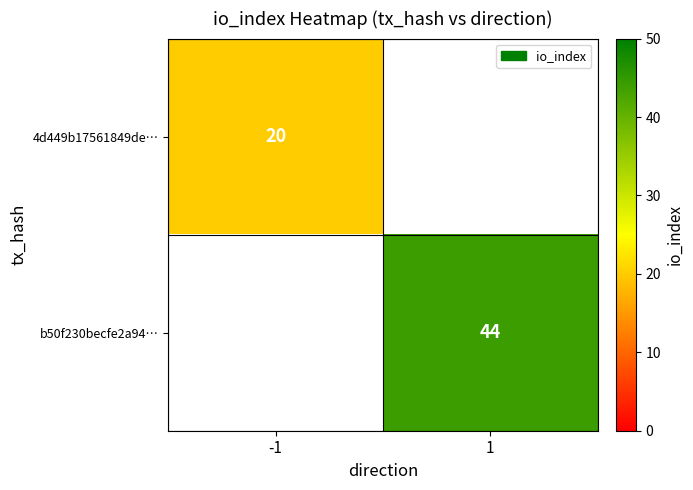

Is the value of b50f230becfe2a94… at 1 greater than the value of 4d449b17561849de… at -1?

Yes